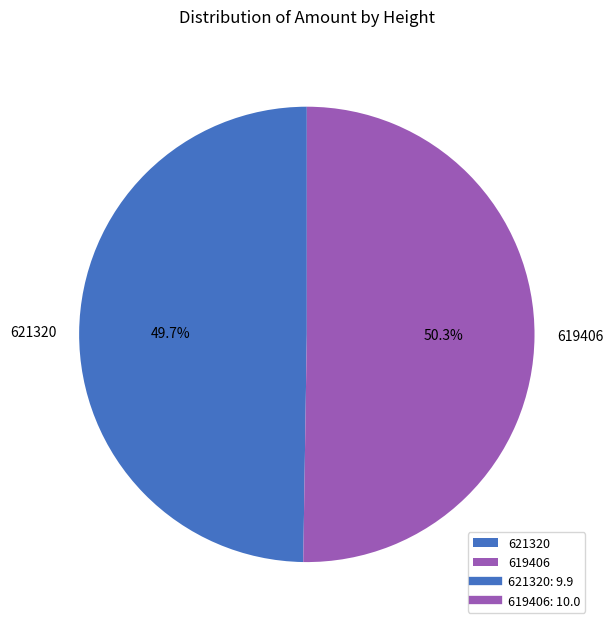

To the nearest percent, what portion does 621320 represent?

50%